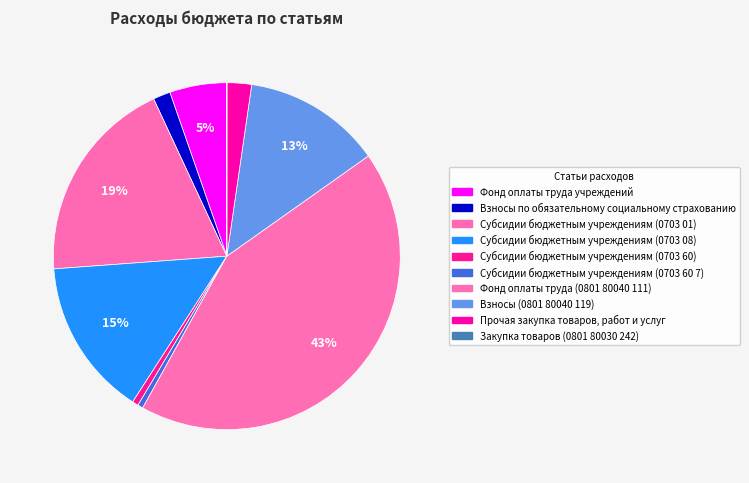

True or false: Взносы по обязательному социальному страхованию accounts for 1% of the total.

False